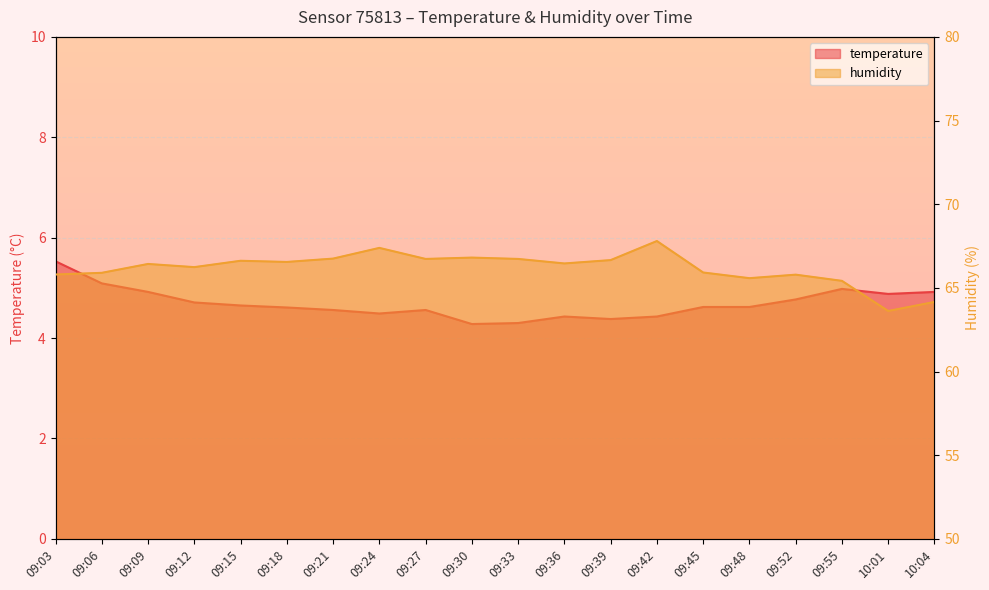

Reading right to left, list all the values displayed in this chart.

temperature: 4.9	4.9	5.0	4.8	4.6	4.6	4.4	4.4	4.4	4.3	4.3	4.6	4.5	4.6	4.6	4.7	4.7	4.9	5.1	5.5
humidity: 64.2	63.6	65.4	65.8	65.6	65.9	67.8	66.7	66.5	66.7	66.8	66.7	67.4	66.8	66.5	66.6	66.2	66.4	65.9	65.8